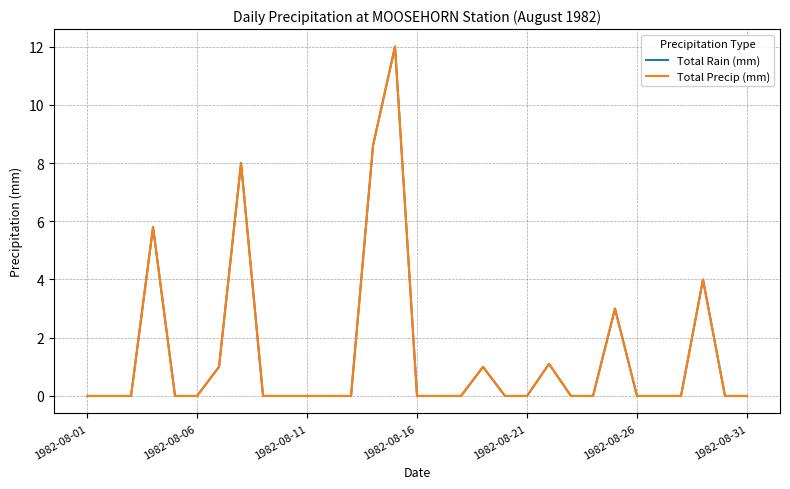

What is the difference between the second highest and second lowest values in the Total Rain (mm) series?

8.6